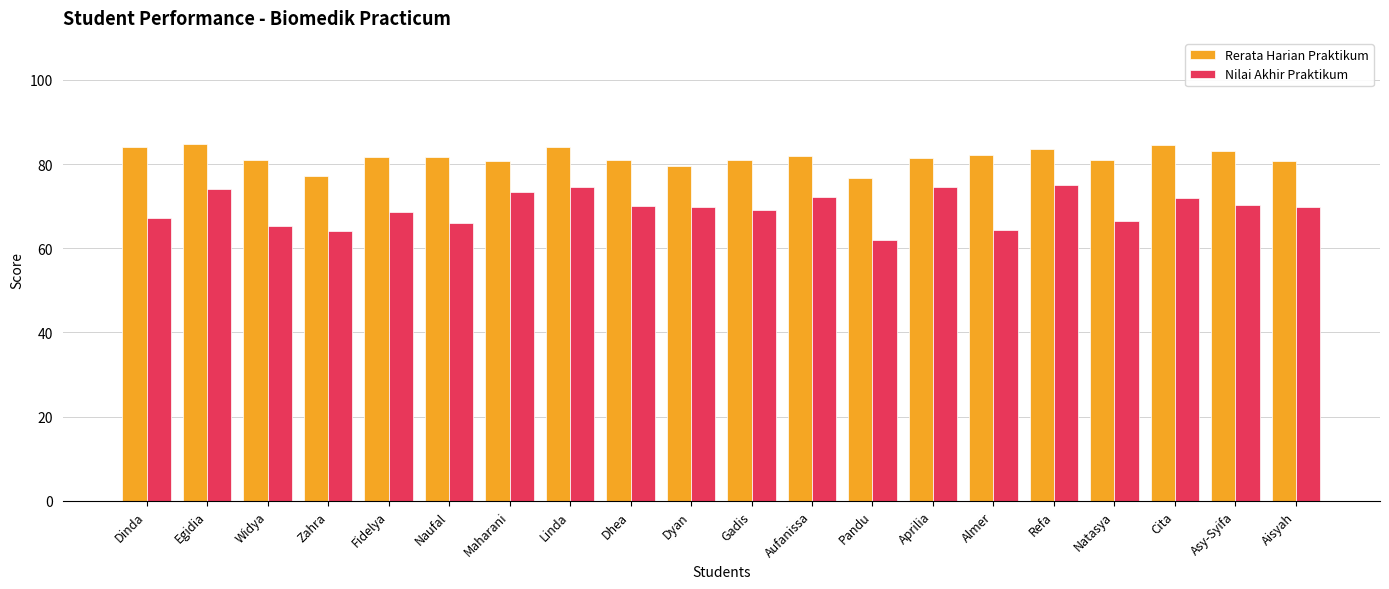

What is the sum of all Nilai Akhir Praktikum values?

1388.7